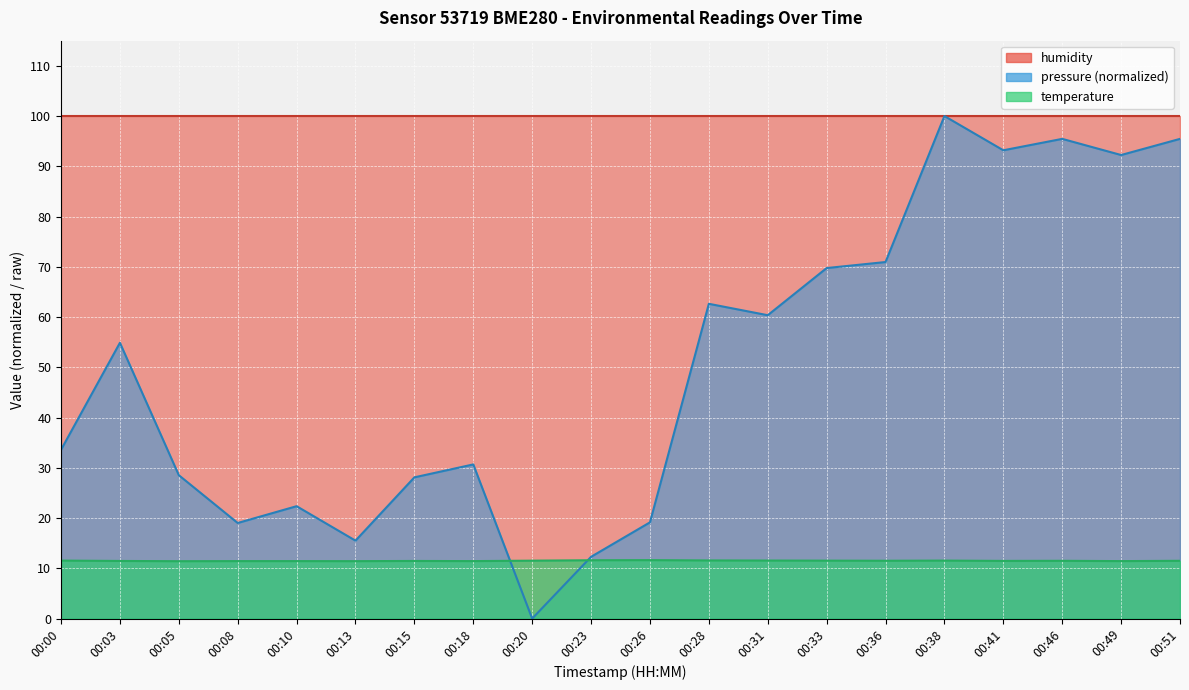

How many lines are shown in the chart?

2